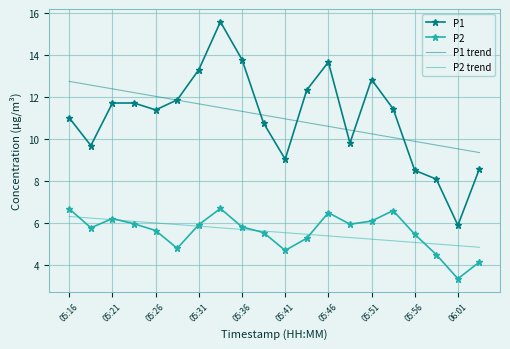

Which series has the largest range (max minus min)?

P1